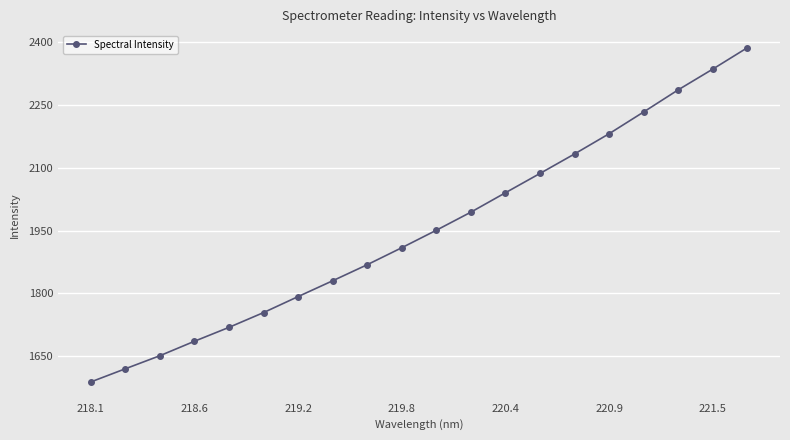

How many data points does each series have?

20